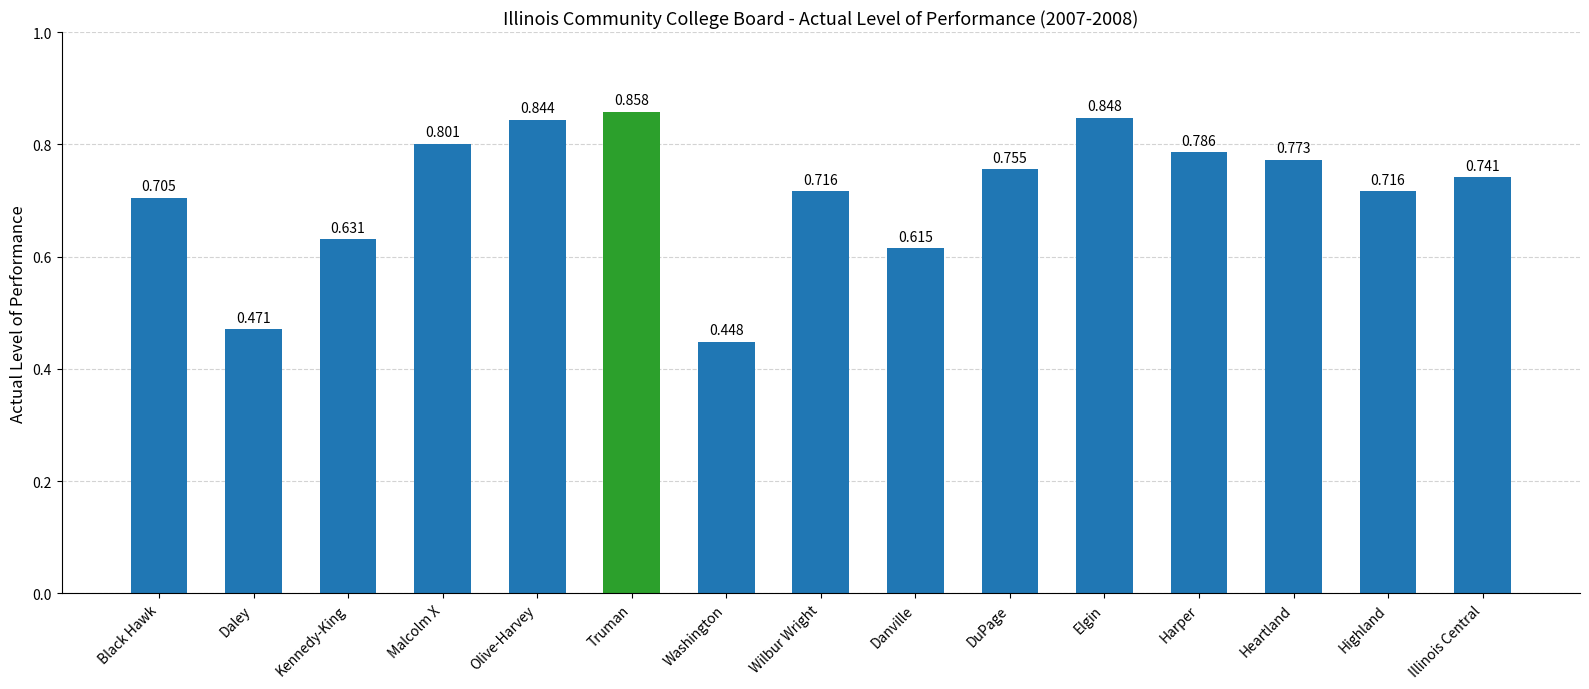

What is the label of the 15th bar from the left?

Illinois Central